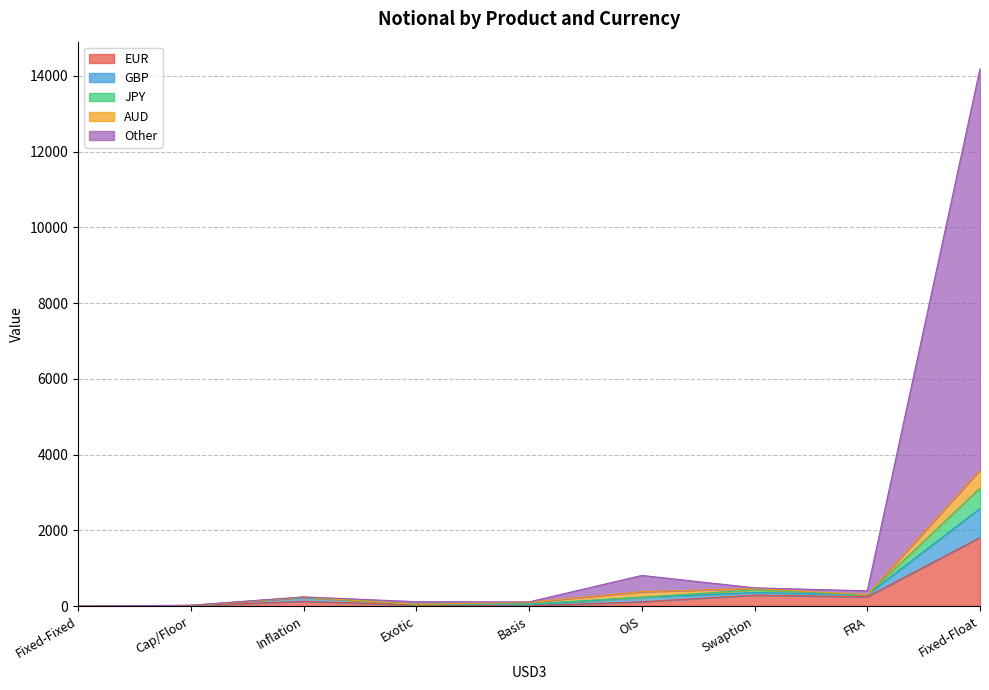

The value of GBP at Fixed-Float is 767. True or false?

True